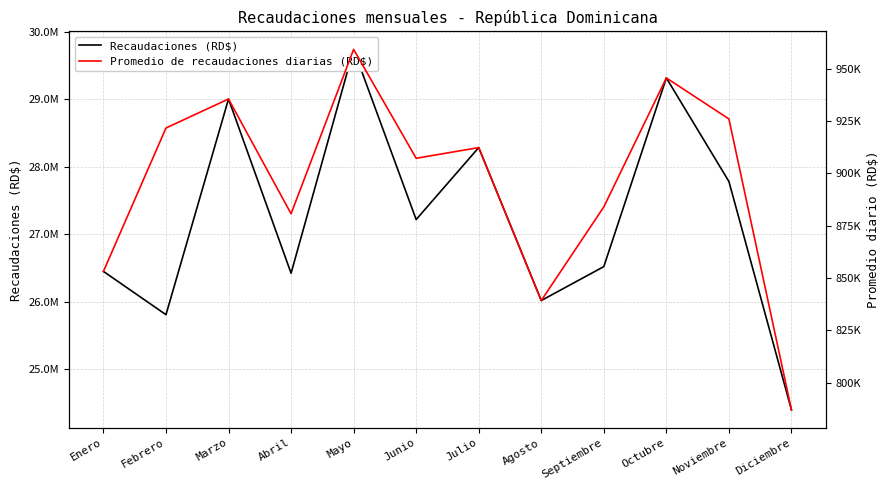

What is the label of the 6th point from the left?

Junio